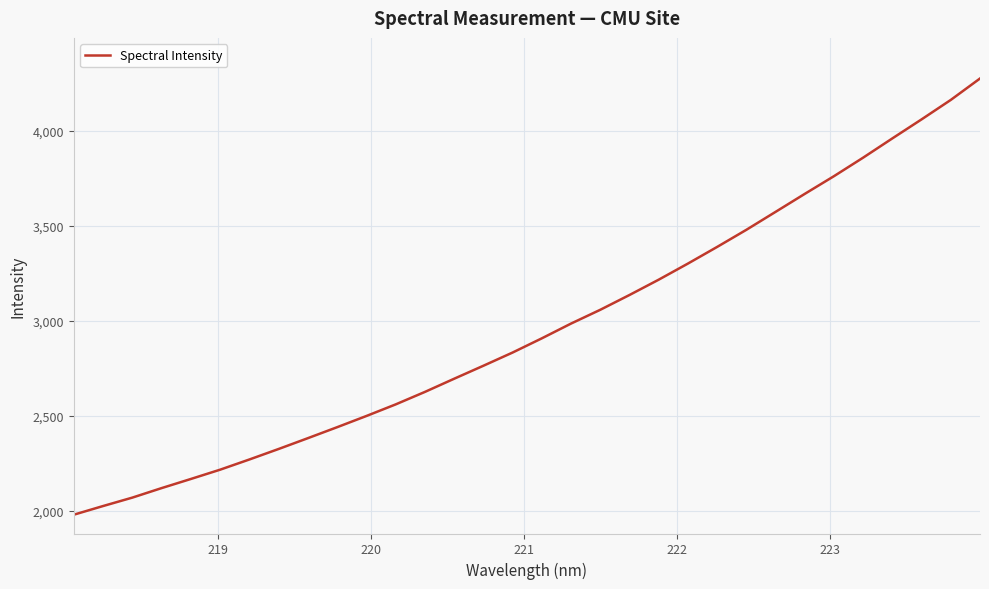

What is the difference between the maximum and minimum values?

2296.1